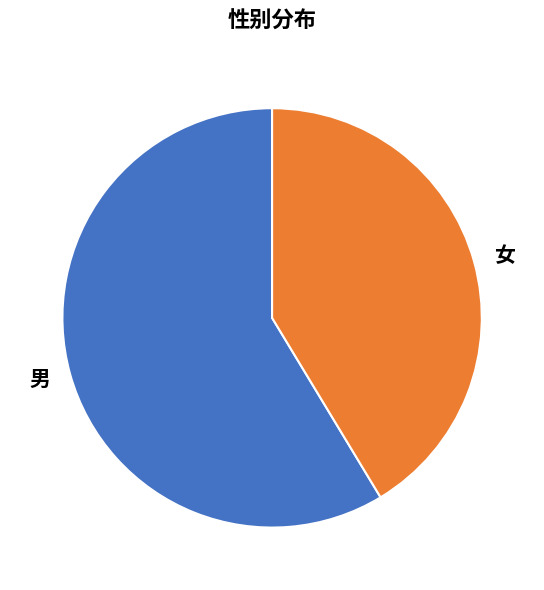

Which category has the smallest portion of the pie?

女